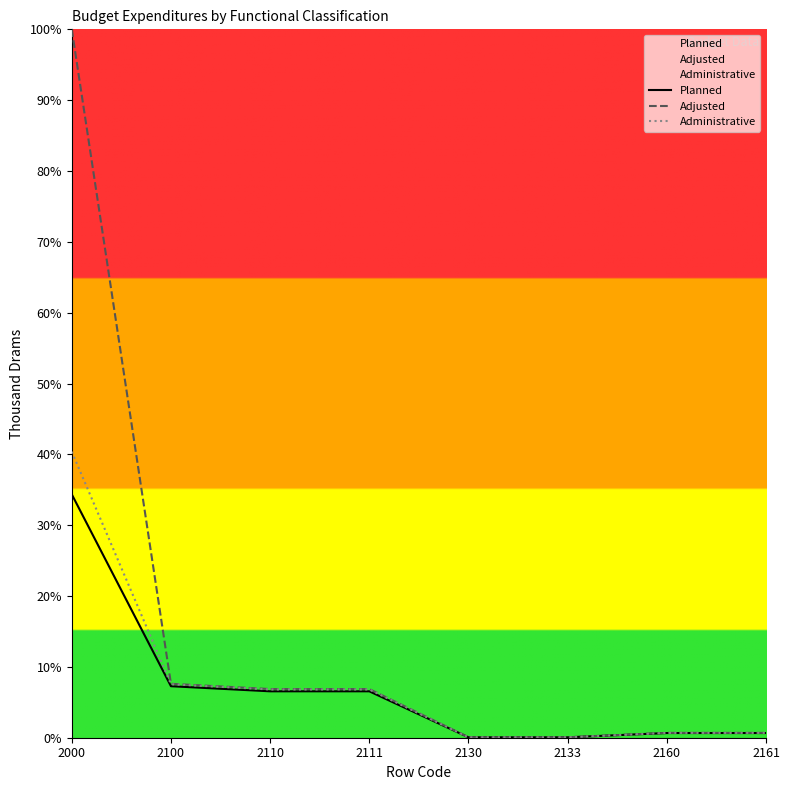

True or false: Planned and Adjusted intersect in this chart.

False